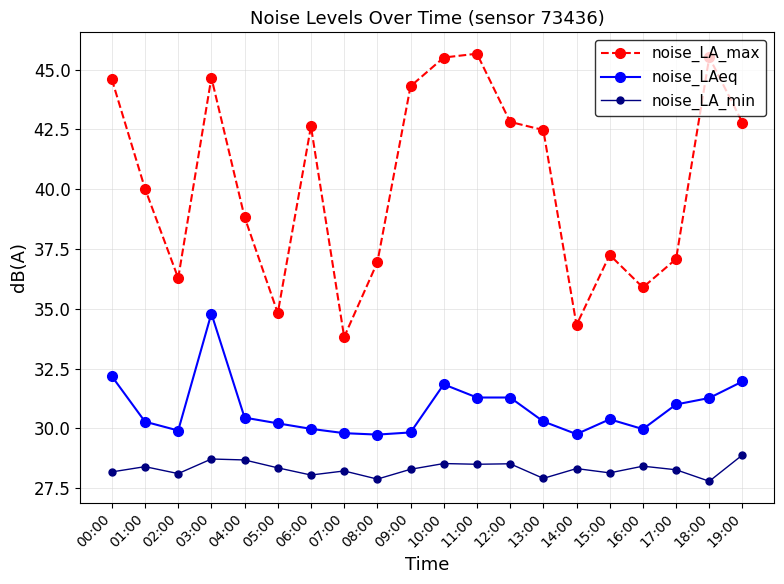

At which label does noise_LAeq reach its peak?

03:00